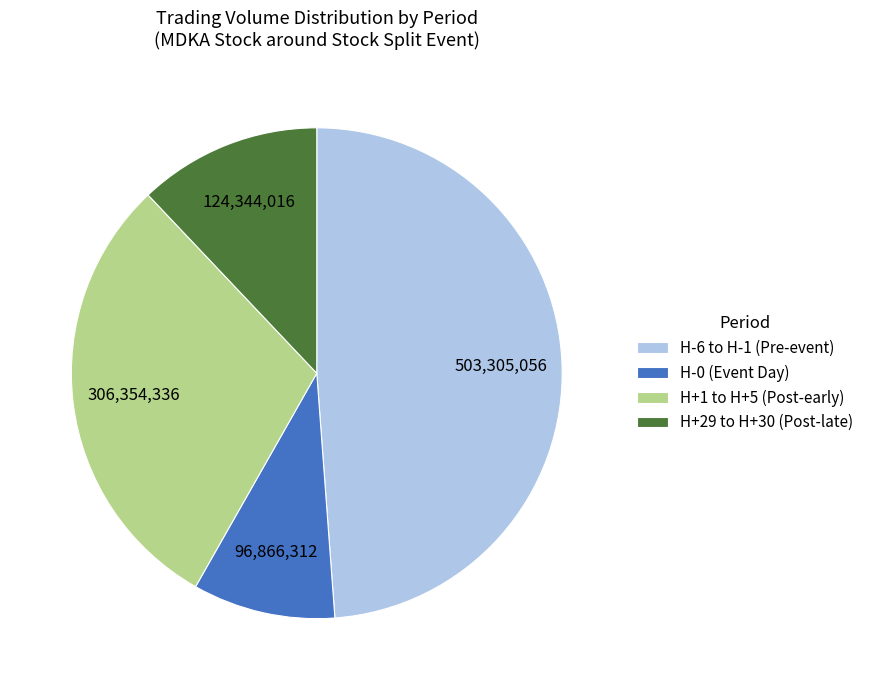

Is it true that H+1 to H+5 (Post-early) is 30% of the pie?

True